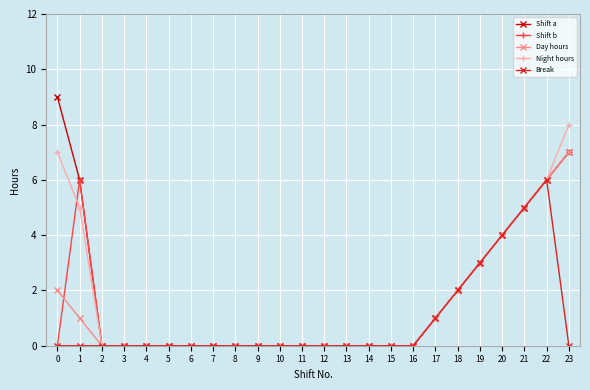

Which category has the highest value in the Break series?

22